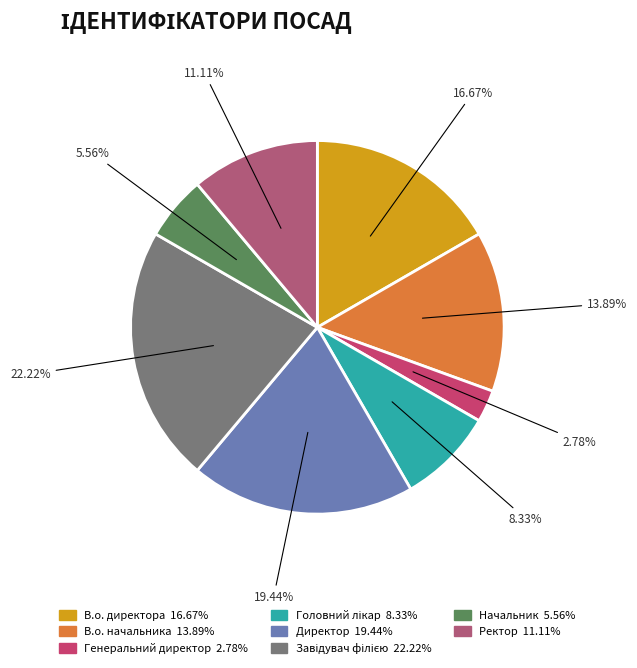

To the nearest percent, what percentage of the pie is В.о. директора?

17%